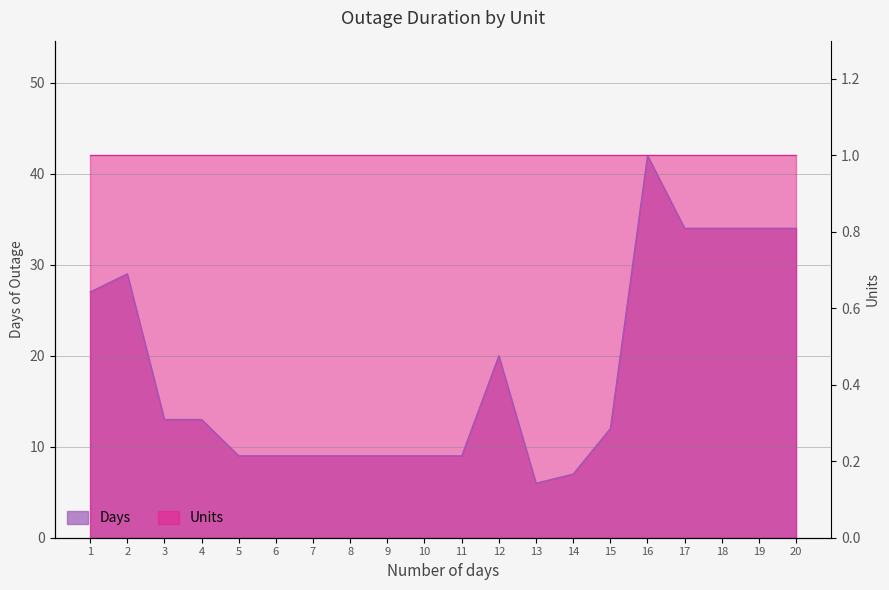

What is the difference between the maximum and minimum values?

36